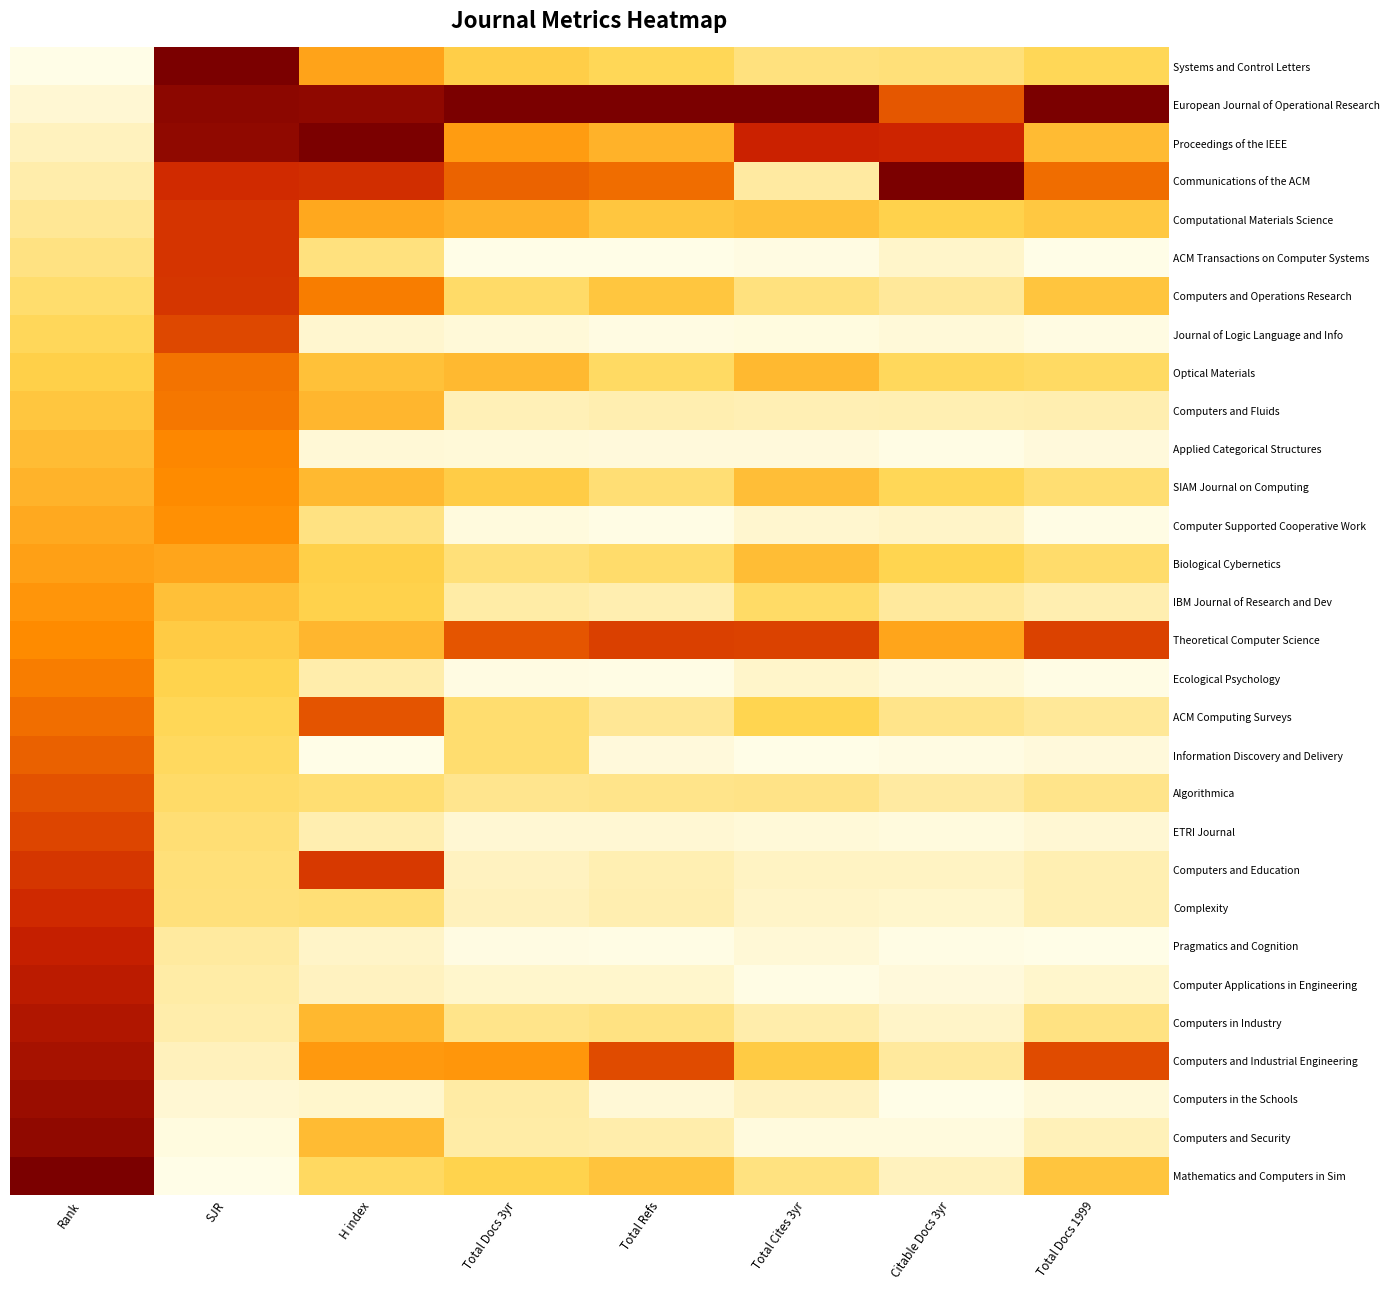

At how many categories does at least one series exceed 0?

8